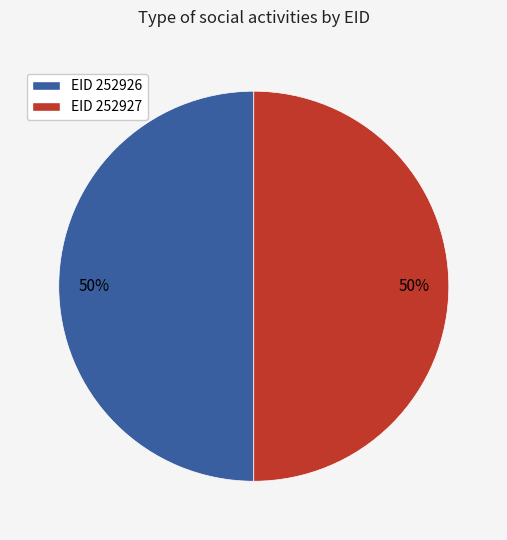

To the nearest percent, what is the average slice percentage?

50%